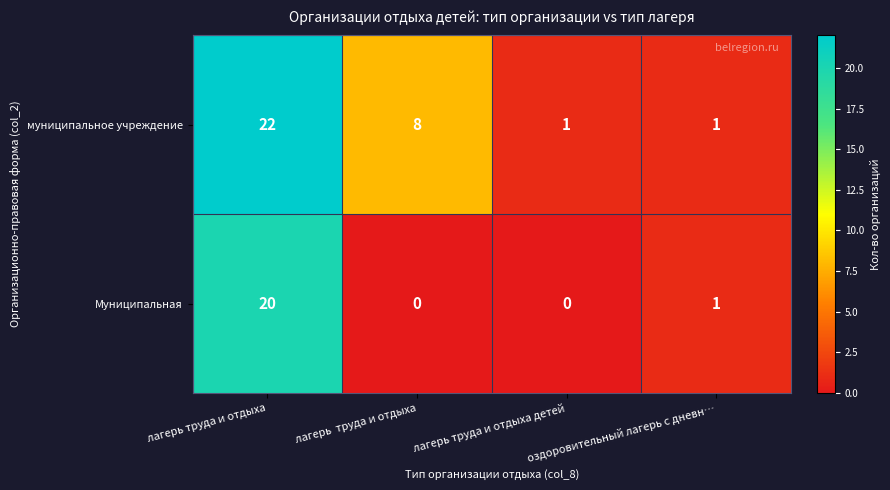

What is the difference between the Муниципальная values at лагерь  труда и отдыха and лагерь труда и отдыха?

20